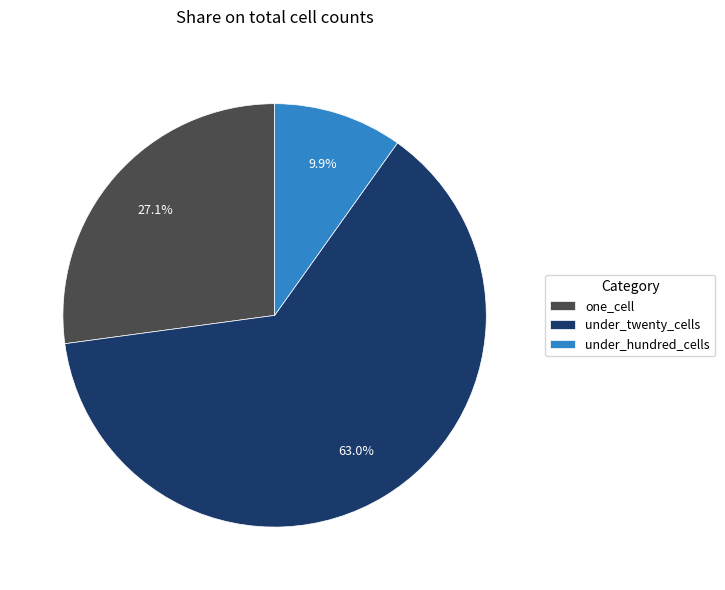

What is the smallest slice in the pie chart?

under_hundred_cells